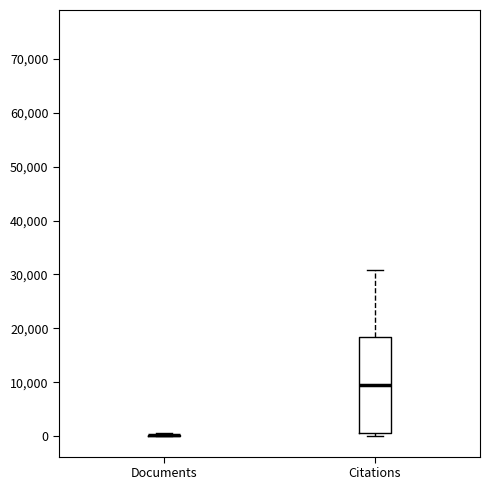

Reading left to right, read every box against the y-axis: the position of its median line, the range the box covers, and the ends of its whiskers. The values are not printed on the chart, so give them approximately, as read against the axis.

Documents: box collapsed to a line at 0, whiskers 0 to 1000
Citations: median 10000, box 1000 to 18000, whiskers 0 to 31000